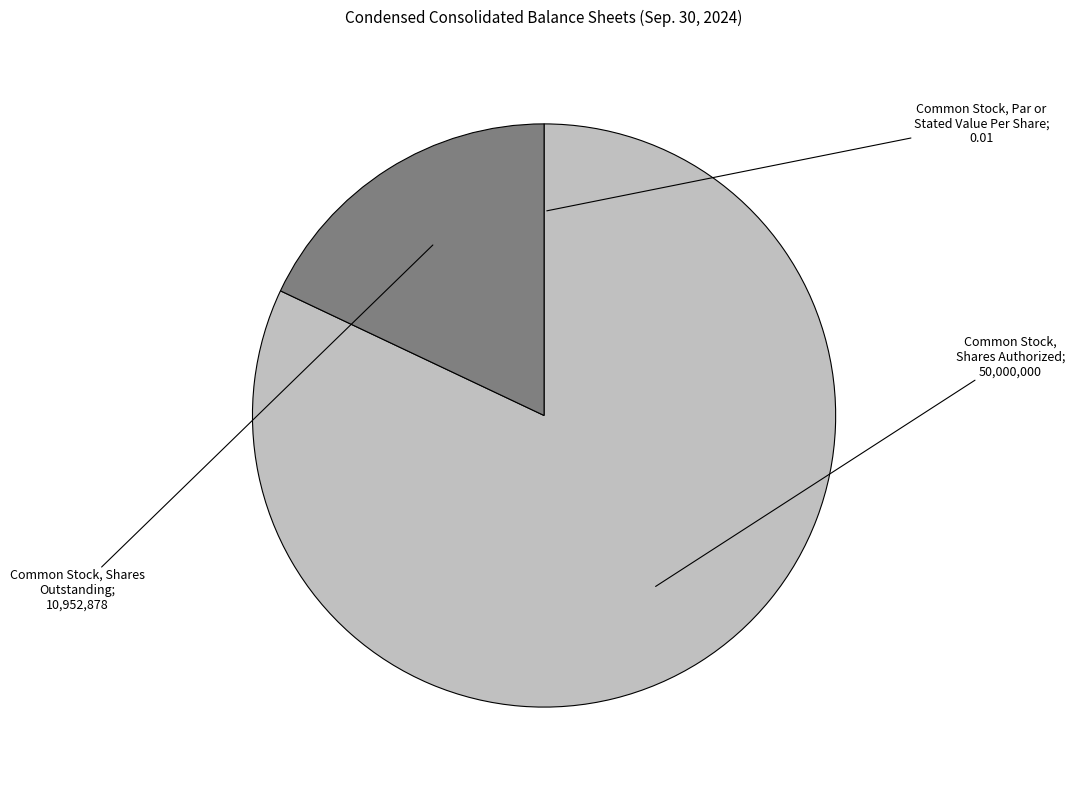

Is there a majority slice in this chart?

Yes